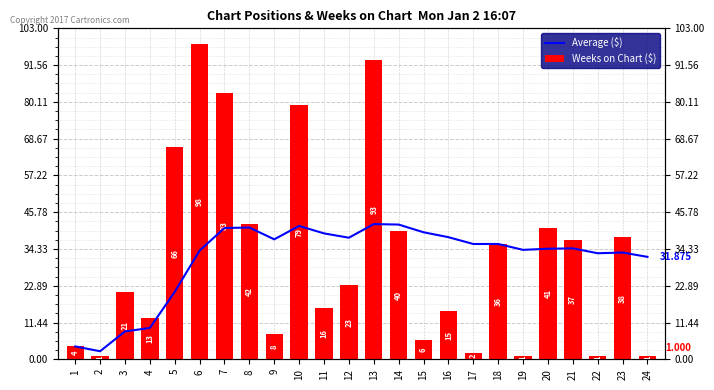

What is the greatest value displayed?

98.0